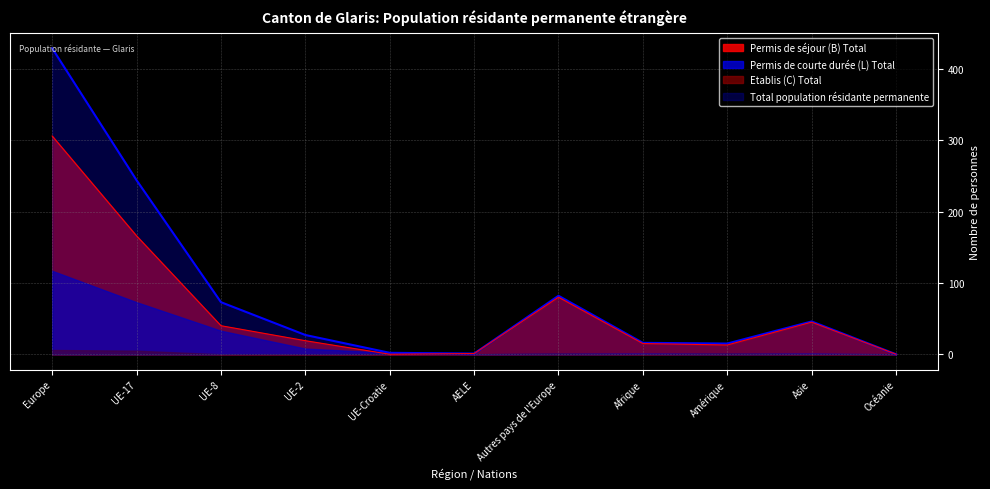

The Permis de séjour (B) Total series shows 186 at Europe. True or false?

False